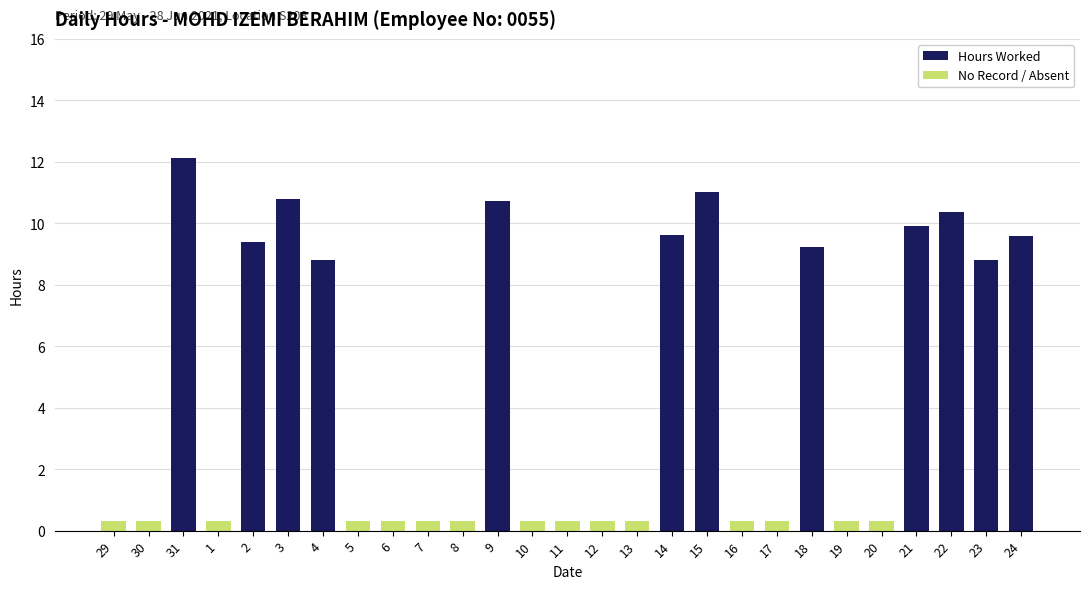

How many bars are there in total?

27